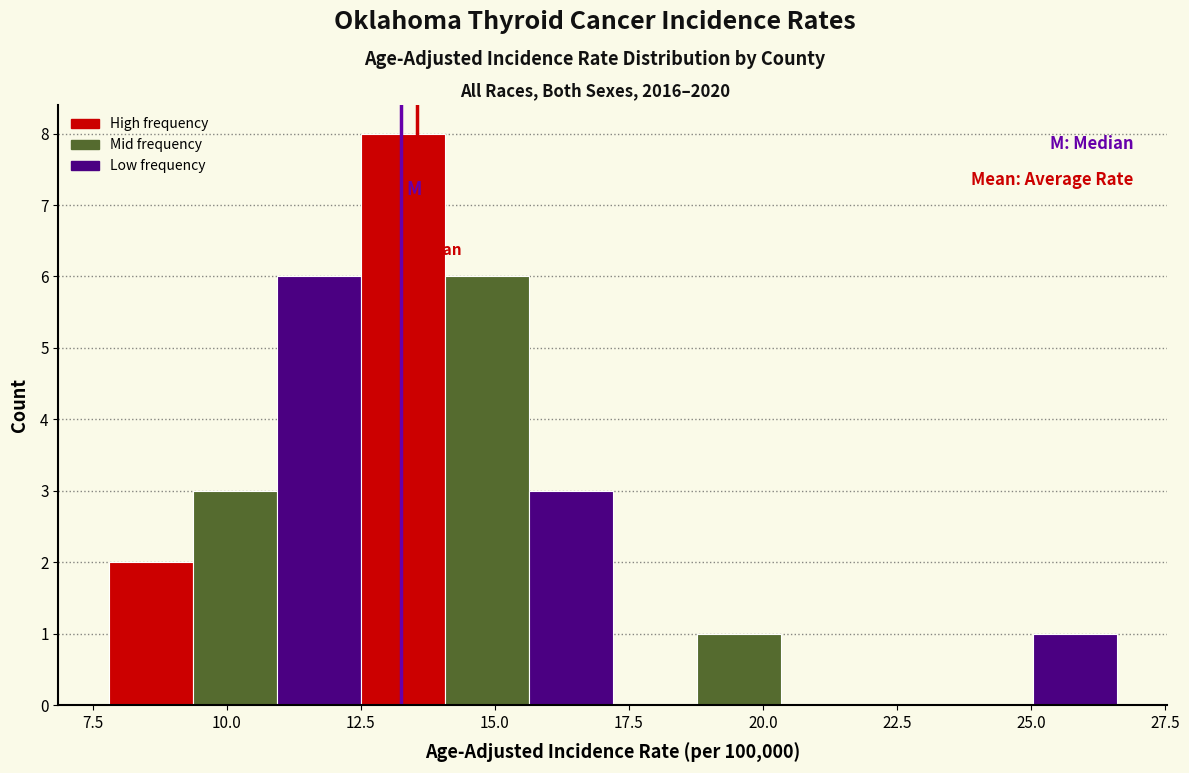

Read against the x-axis, roughly where is the centre of the tallest bar?

13.5